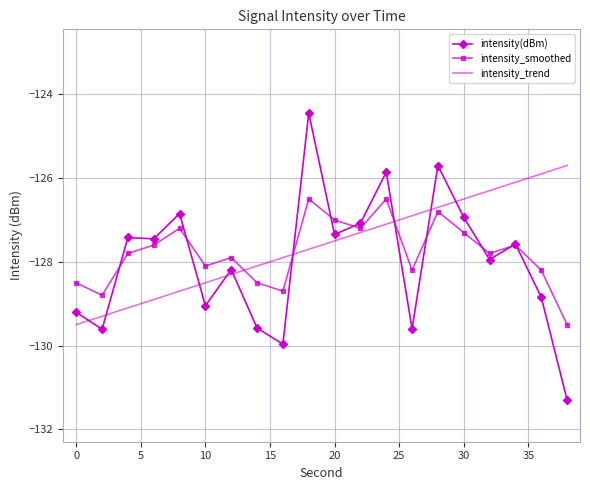

What is the lowest value of the intensity_trend series?

-129.5